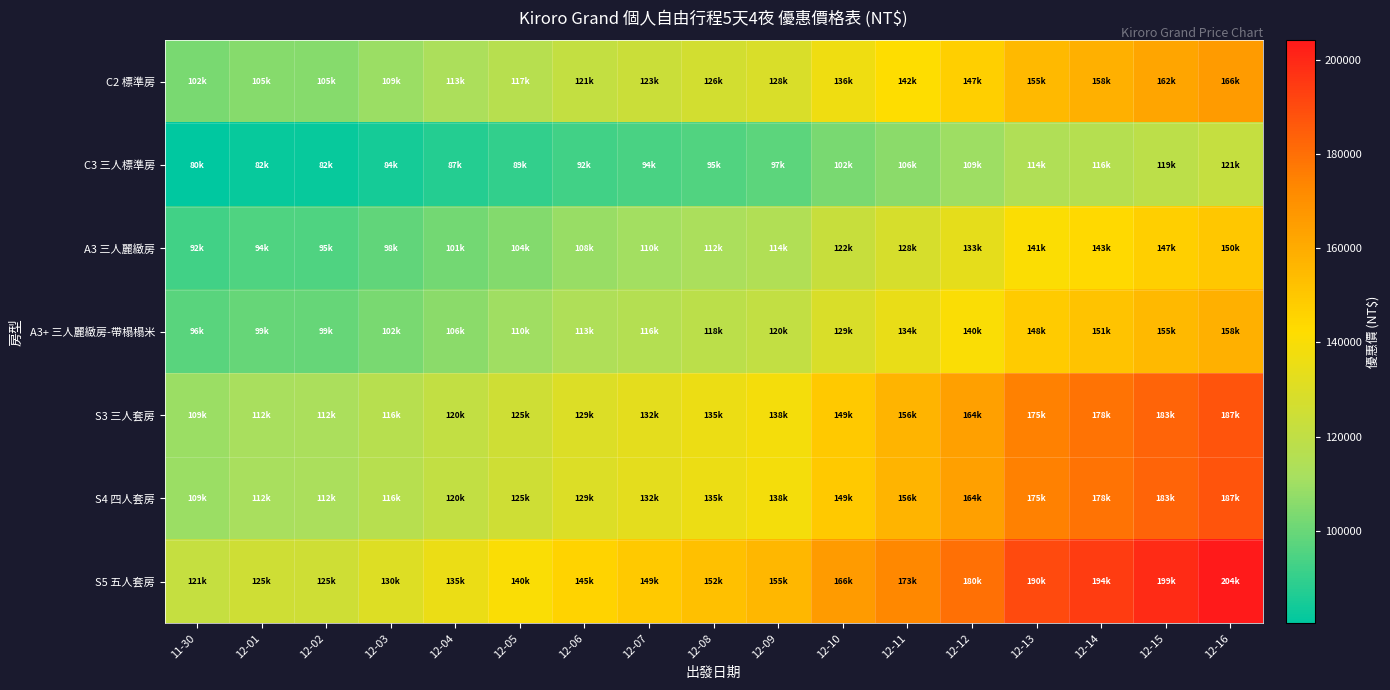

List the series in order of their peak value, lowest first.

C3 三人標準房, A3 三人麗緻房, A3+ 三人麗緻房-帶榻榻米, C2 標準房, S3 三人套房, S4 四人套房, S5 五人套房